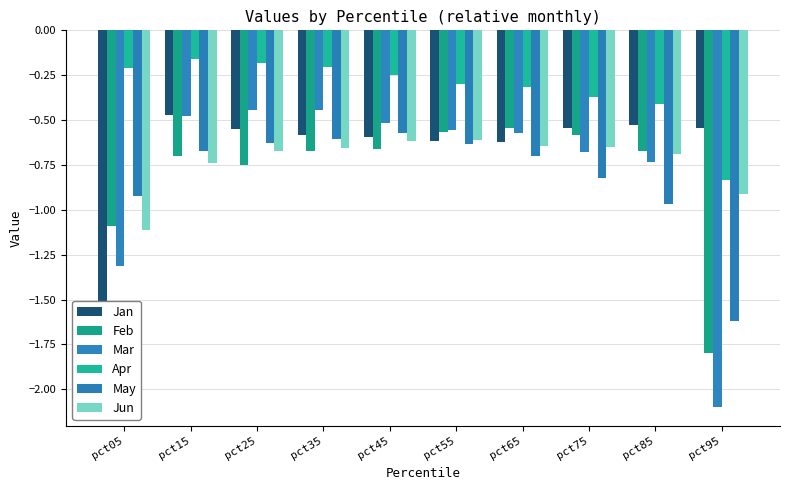

Between pct75 and pct95, which series saw the biggest shift?

Mar